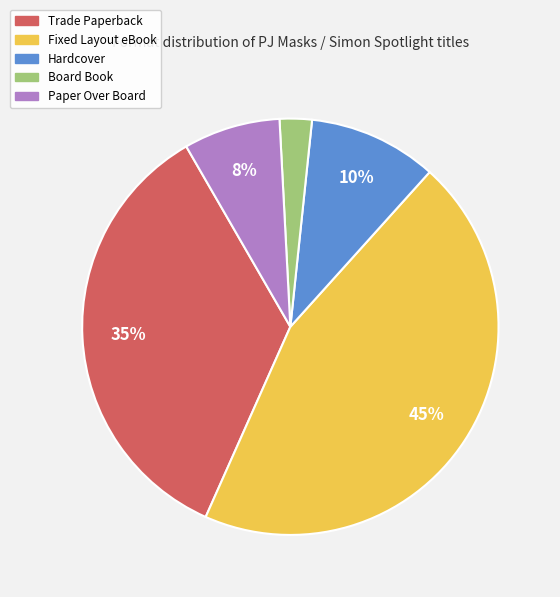

Which has a higher value, Fixed Layout eBook or Trade Paperback?

Fixed Layout eBook